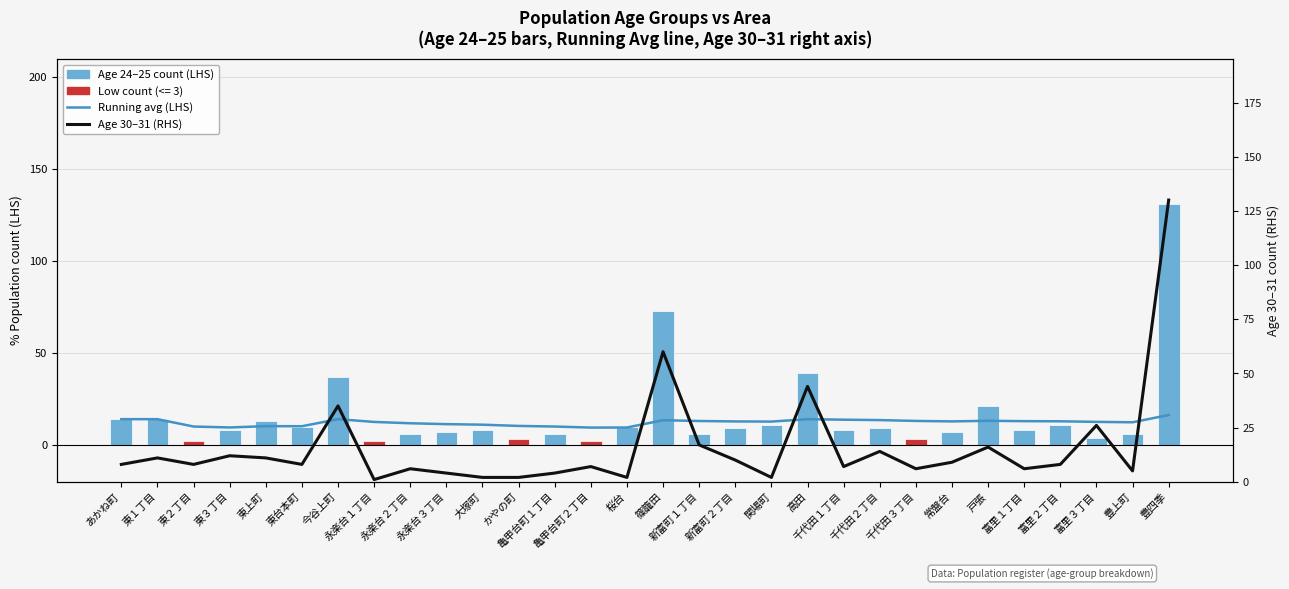

The Running avg (LHS) series shows 13.5 at 千代田２丁目. True or false?

True